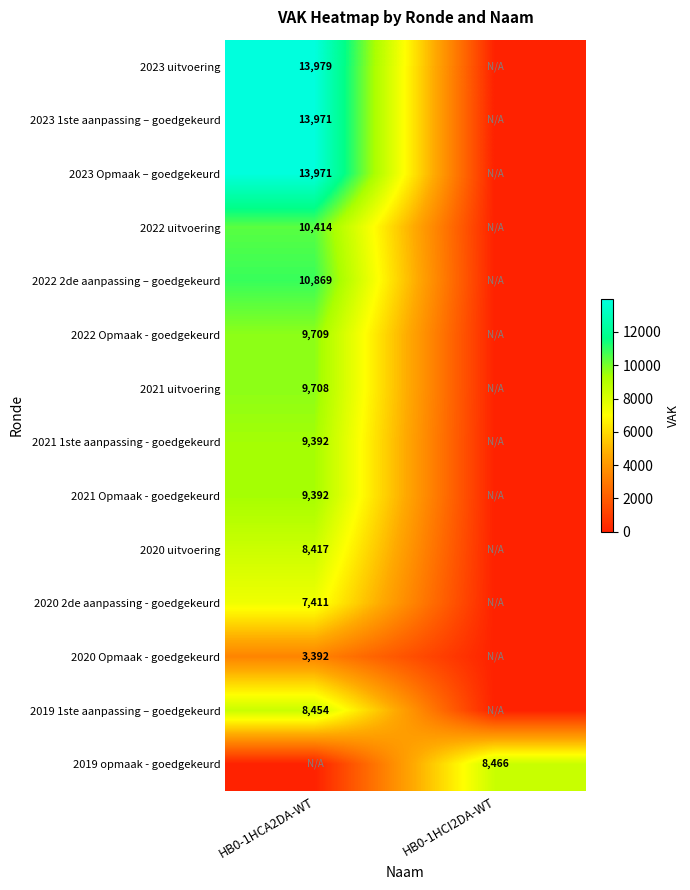

True or false: 2020 uitvoering has a value of 8417 at HB0-1HCA2DA-WT.

True